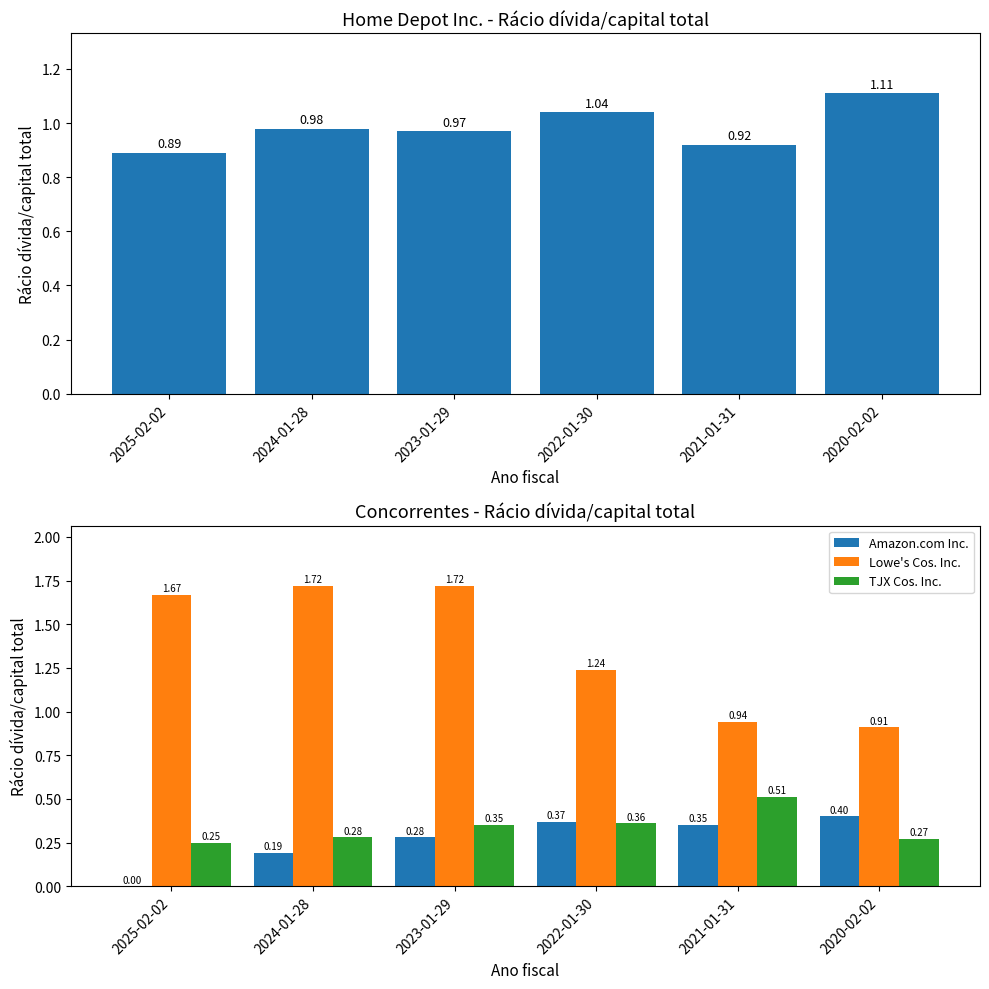

What position from the left is 2022-01-30?

4